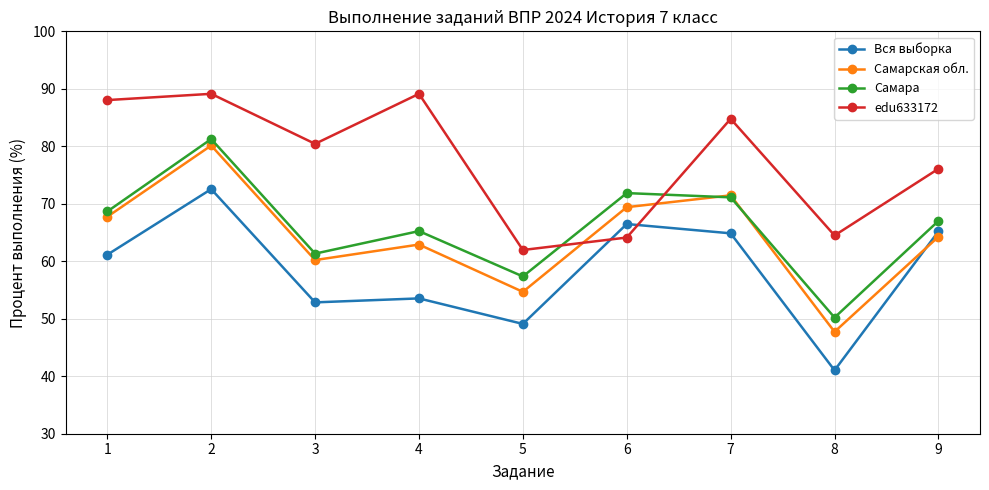

Between which two adjacent categories do Вся выборка and Самарская обл. first intersect?

8 and 9